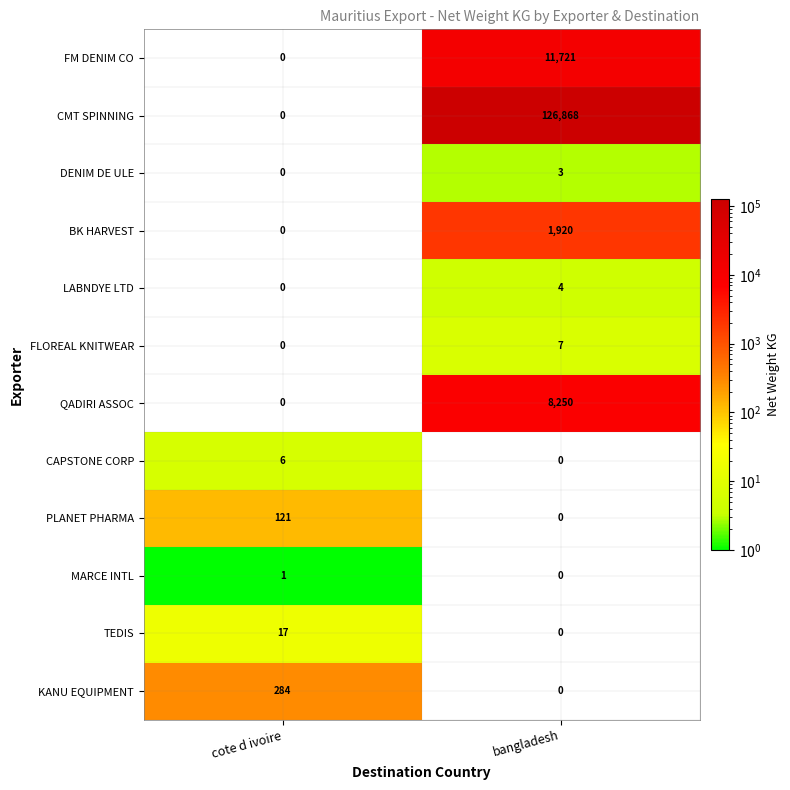

Reading left to right, extract all data points from this chart.

FM DENIM CO: 0	11721
CMT SPINNING: 0	126868
DENIM DE ULE: 0	3
BK HARVEST: 0	1920
LABNDYE LTD: 0	4
FLOREAL KNITWEAR: 0	7
QADIRI ASSOC: 0	8250
CAPSTONE CORP: 6	0
PLANET PHARMA: 121	0
MARCE INTL: 1	0
TEDIS: 17	0
KANU EQUIPMENT: 284	0